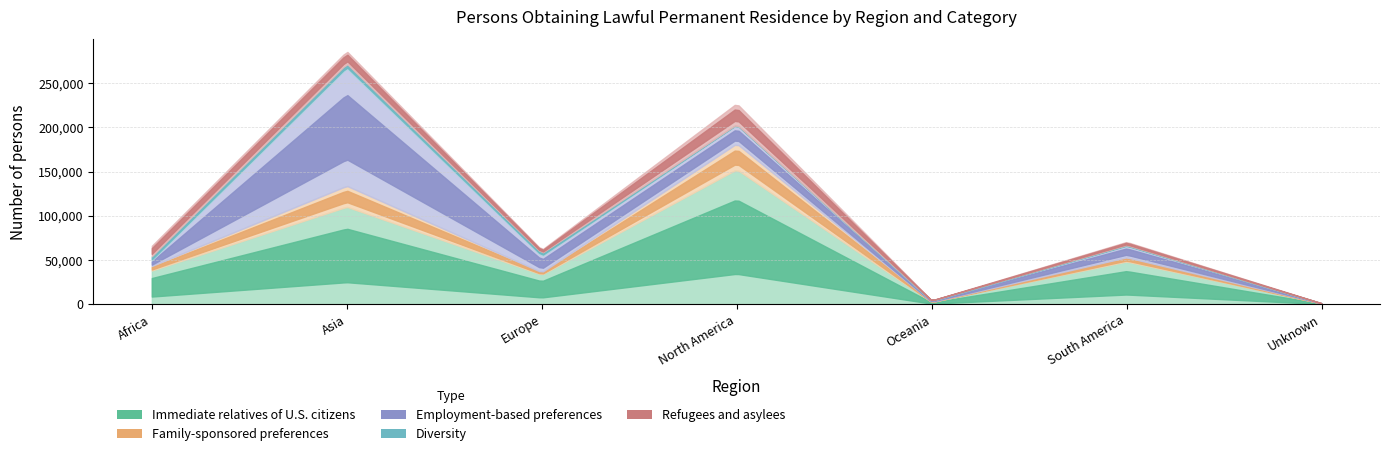

Does the chart display data point markers on the line(s)?

No